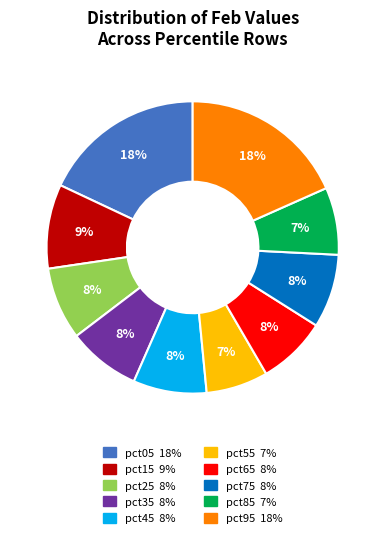

To the nearest percent, what is the difference between the pct05 and pct25 slice percentages?

10%